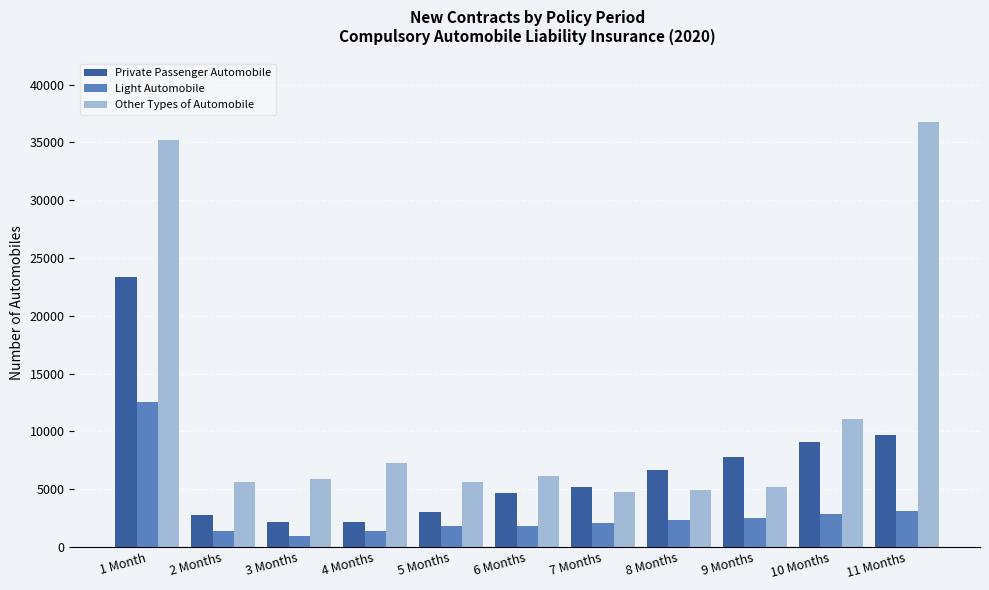

What is the sum of all Other Types of Automobile values?

128469